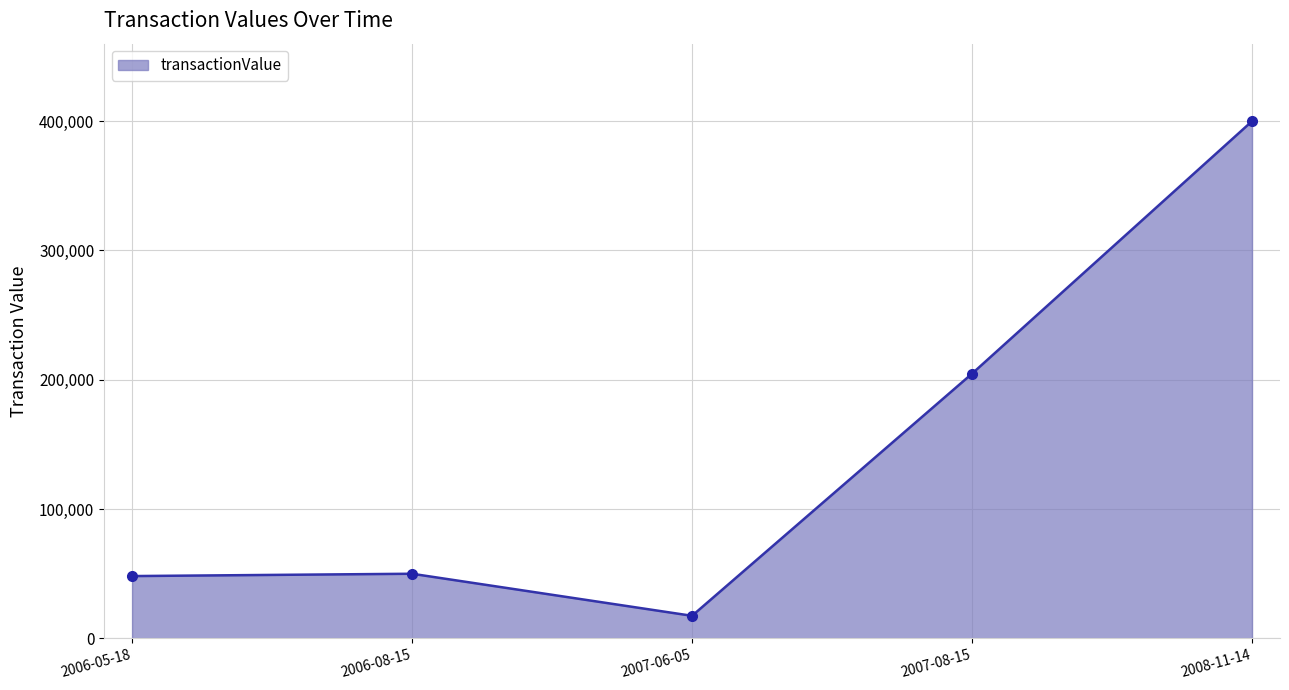

What value does the data have at 2006-08-15, to the nearest 100?

49900